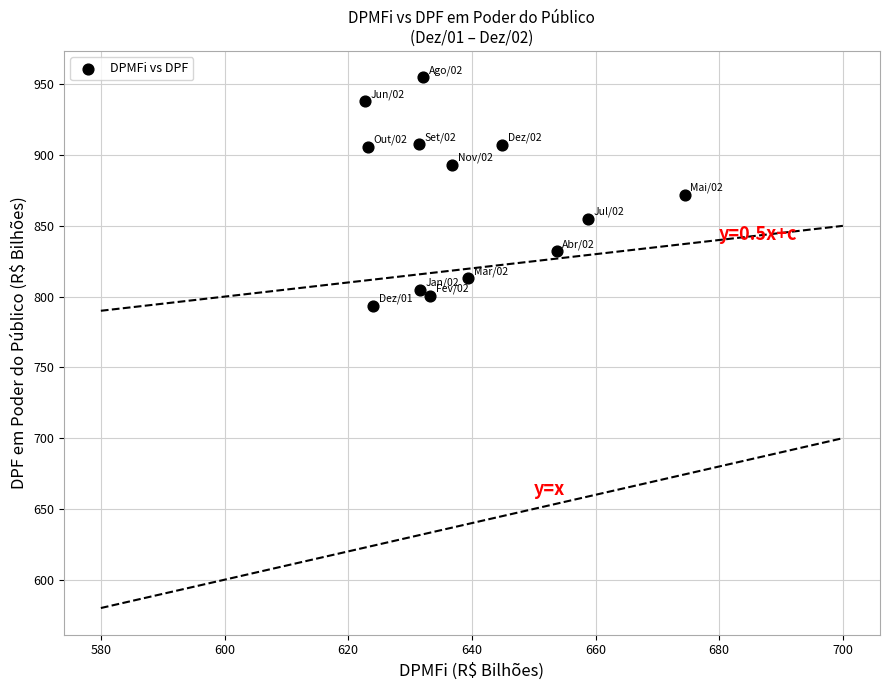

What is the range of Y values (max minus min)?

161.4